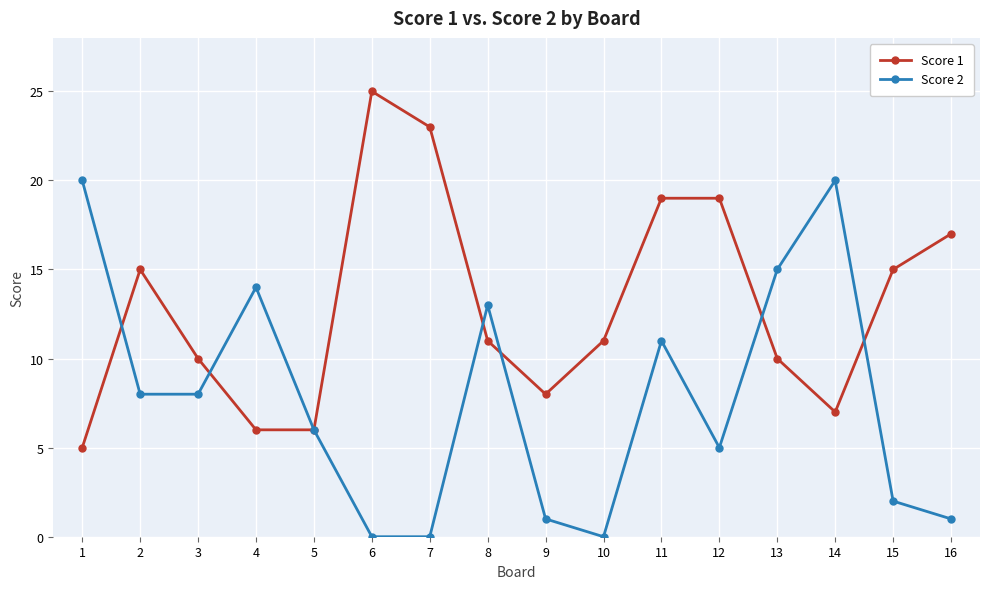

What is the sum of all Score 2 values?

124